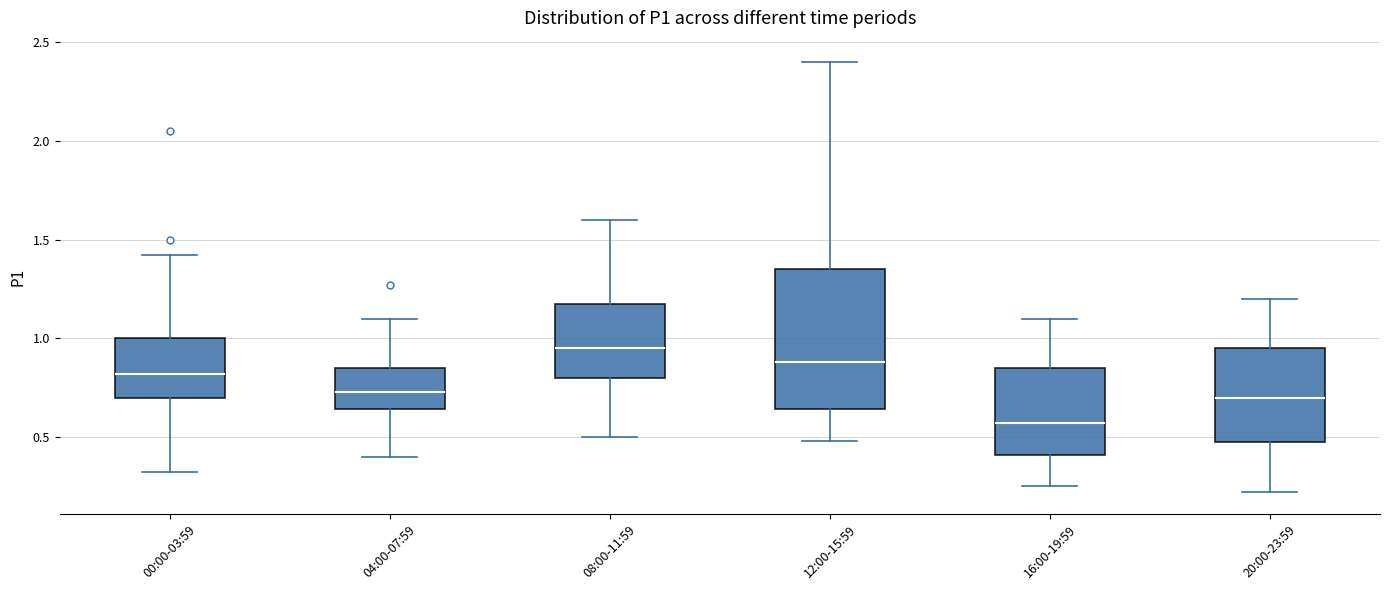

Which box has the lowest median line?

16:00-19:59